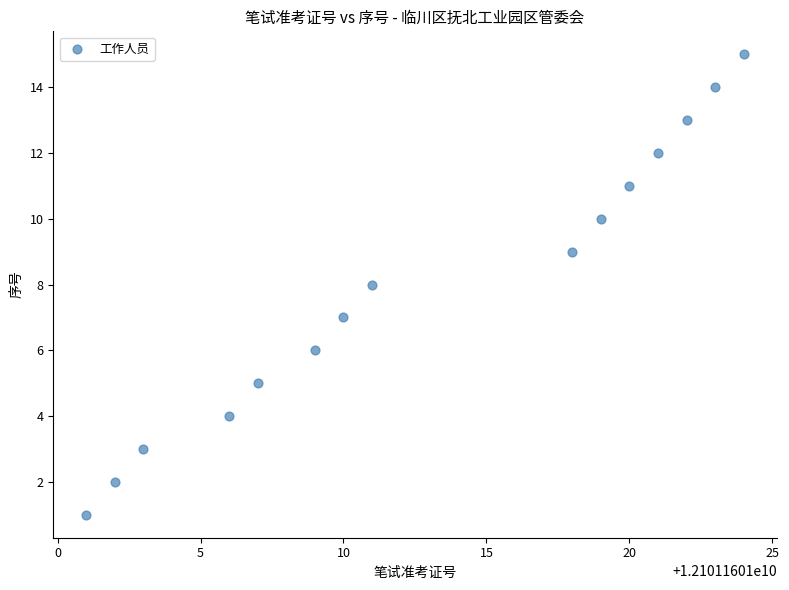

What is the range of Y values (max minus min)?

14